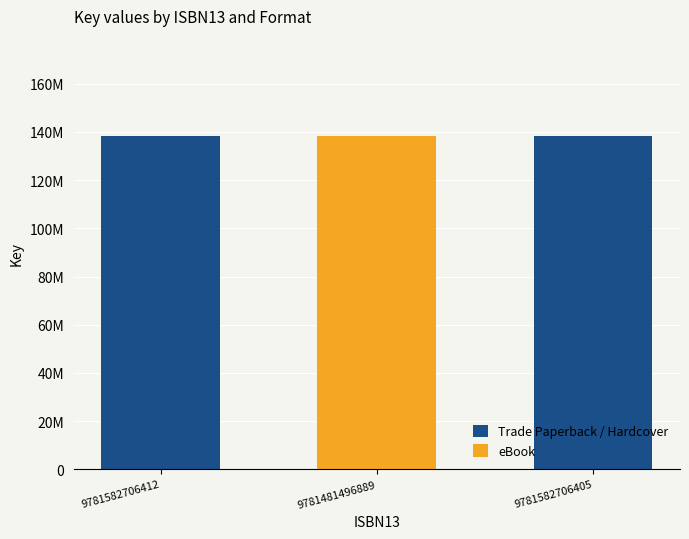

What are all the series names shown in the legend?

Trade Paperback / Hardcover, eBook